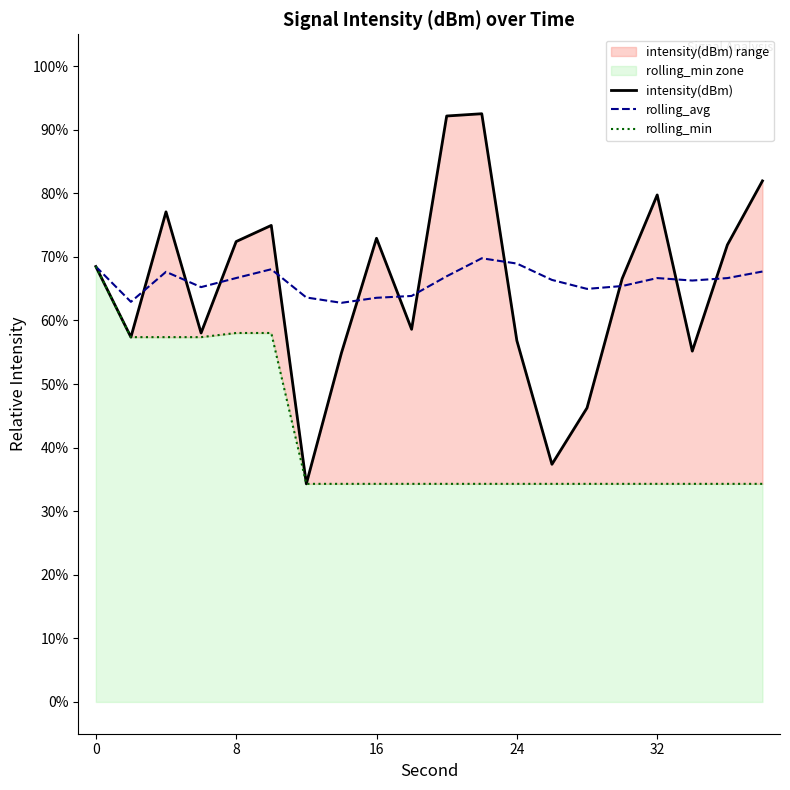

What is the average value of the rolling_avg series?

66.1